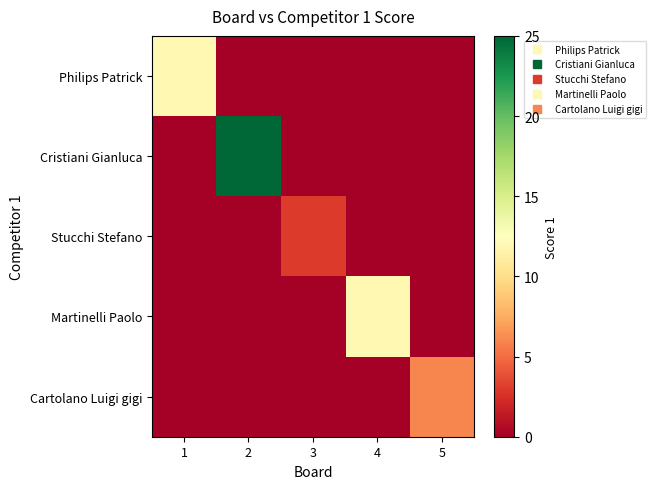

Count the number of categories in the chart.

5